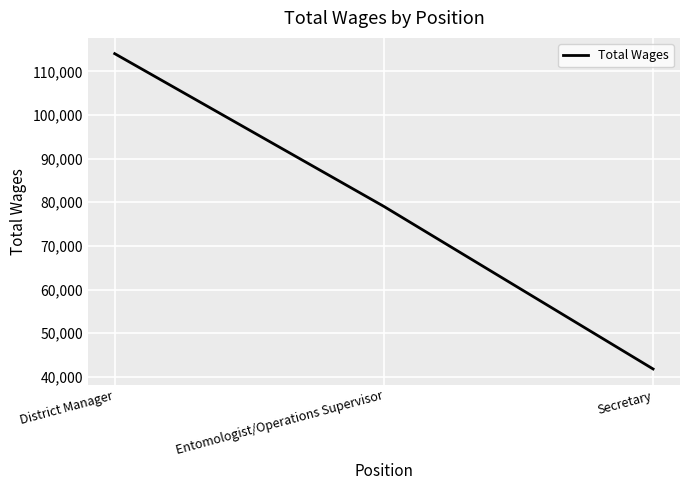

Count the values in the range 41819 to 114044.

3